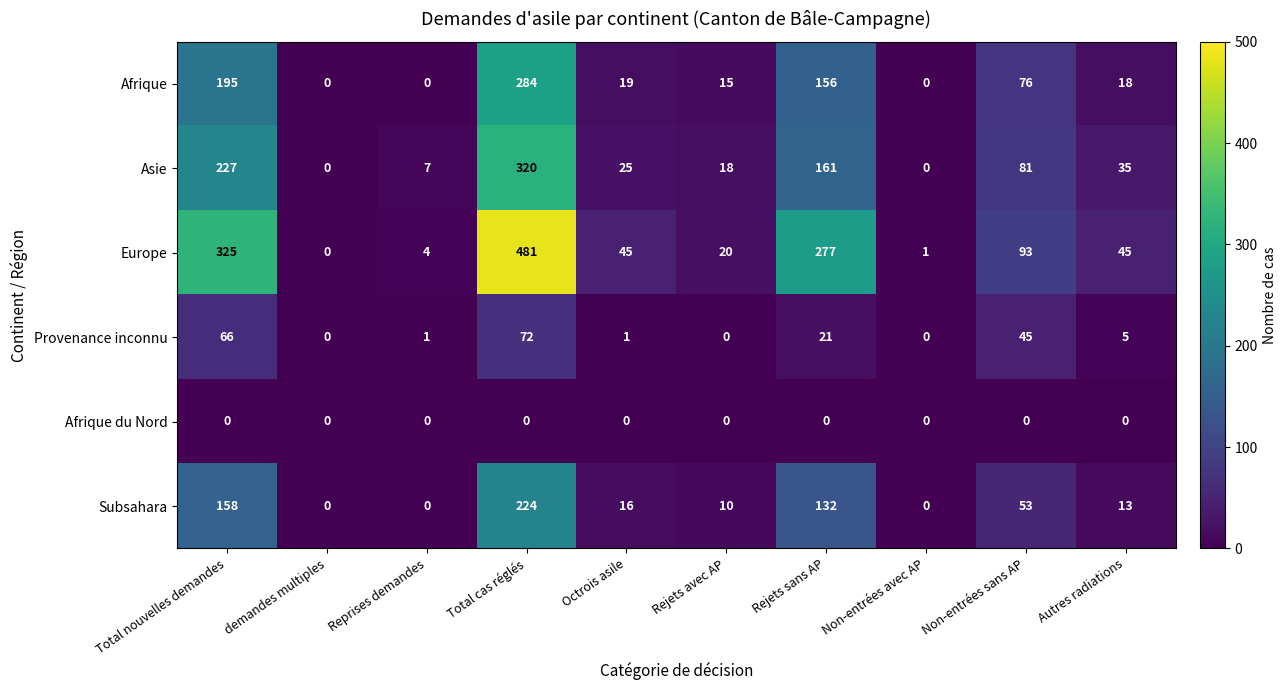

Which label corresponds to the largest value in the chart?

Total cas réglés